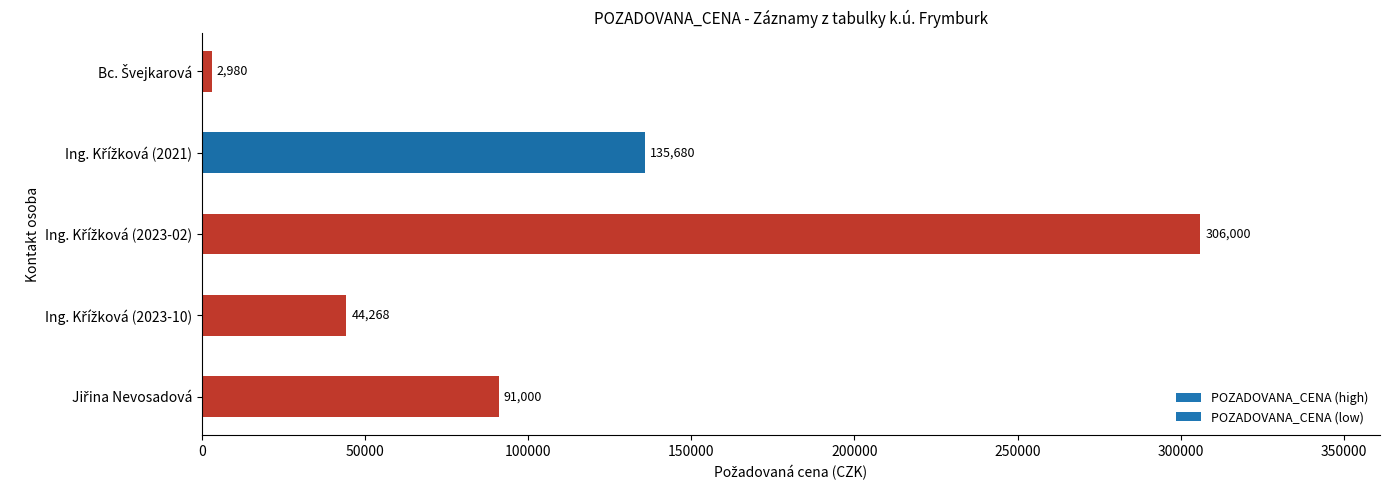

Reading bottom to top, what are all the values shown in this chart?

91000	44268	306000	135680	2980